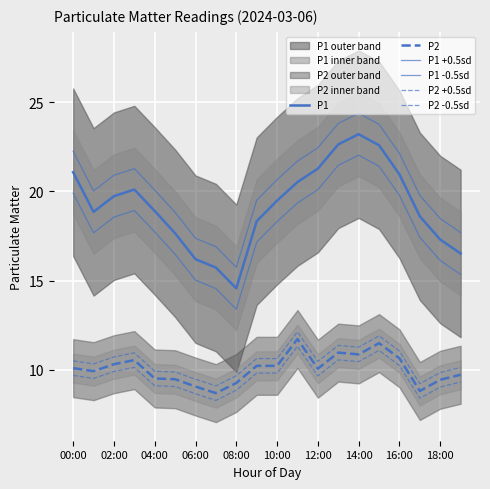

Reading left to right, transcribe all the data shown in this chart.

P1: 21.1	18.9	19.7	20.1	18.9	17.6	16.2	15.7	14.6	18.3	19.5	20.5	21.3	22.6	23.2	22.6	20.9	18.6	17.3	16.5
P2: 10.1	9.9	10.3	10.6	9.5	9.5	9.1	8.7	9.3	10.2	10.2	11.7	10.1	11.0	10.9	11.5	10.7	8.8	9.4	9.7
P1 +0.5sd: 22.2	20.0	20.9	21.3	20.1	18.8	17.4	16.9	15.7	19.5	20.7	21.7	22.4	23.8	24.4	23.8	22.1	19.8	18.5	17.7
P1 -0.5sd: 19.9	17.7	18.6	18.9	17.7	16.5	15.0	14.6	13.4	17.2	18.3	19.3	20.1	21.5	22.0	21.4	19.8	17.4	16.1	15.3
P2 +0.5sd: 10.5	10.3	10.7	11.0	9.9	9.9	9.5	9.1	9.7	10.6	10.6	12.1	10.5	11.4	11.3	11.9	11.1	9.2	9.9	10.1
P2 -0.5sd: 9.7	9.5	9.9	10.1	9.1	9.1	8.7	8.3	8.9	9.8	9.8	11.3	9.7	10.6	10.5	11.1	10.2	8.4	9.0	9.3